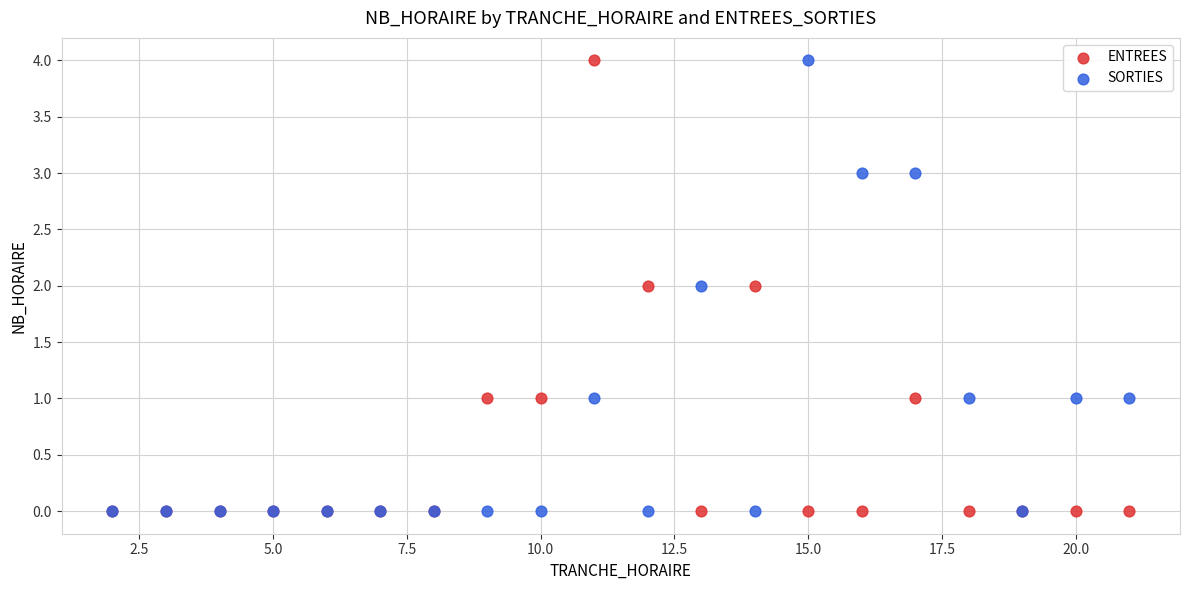

What are all the series names shown in the legend?

ENTREES, SORTIES